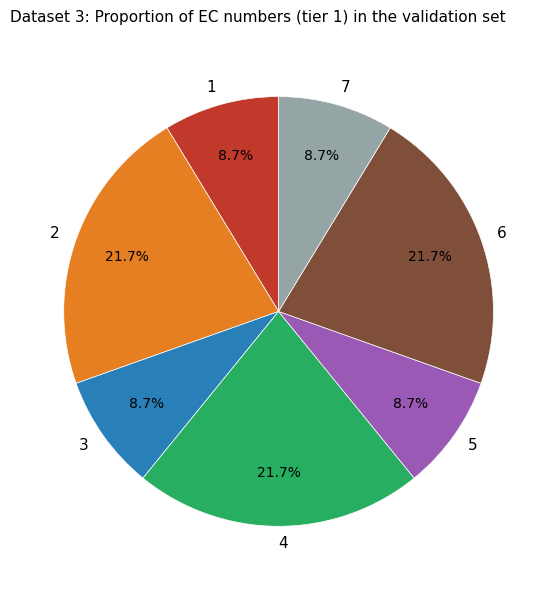

How many segments does this pie chart have?

7